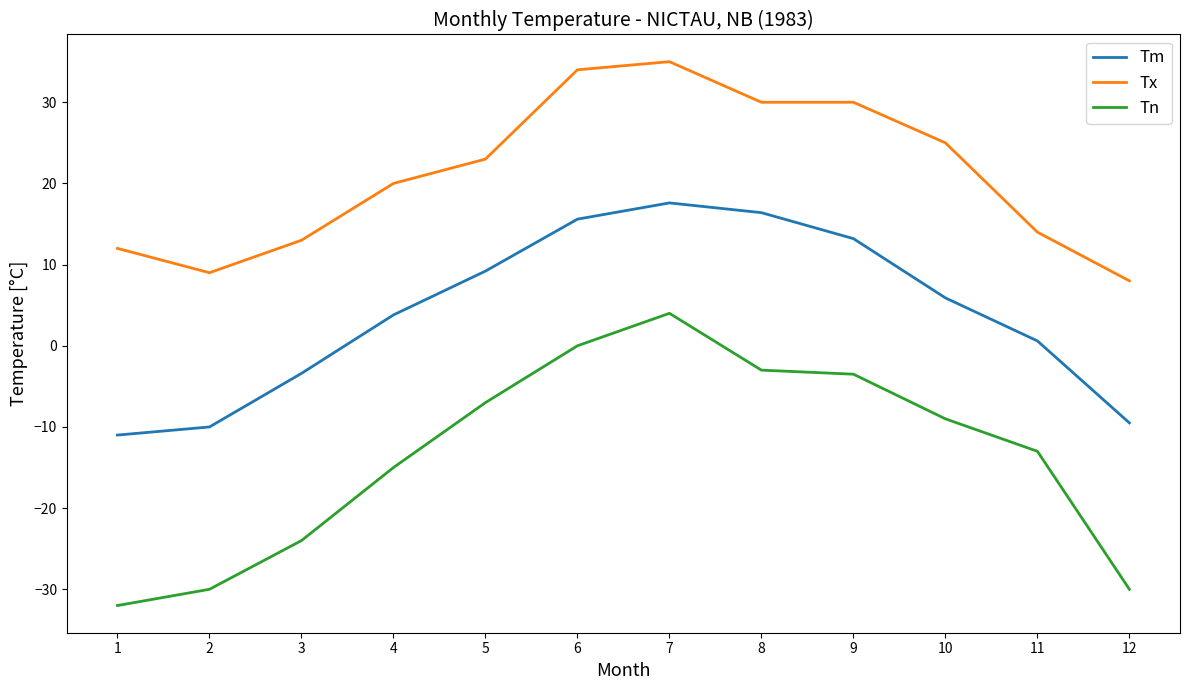

What is the difference between the second highest and minimum values in the Tm series?

27.4